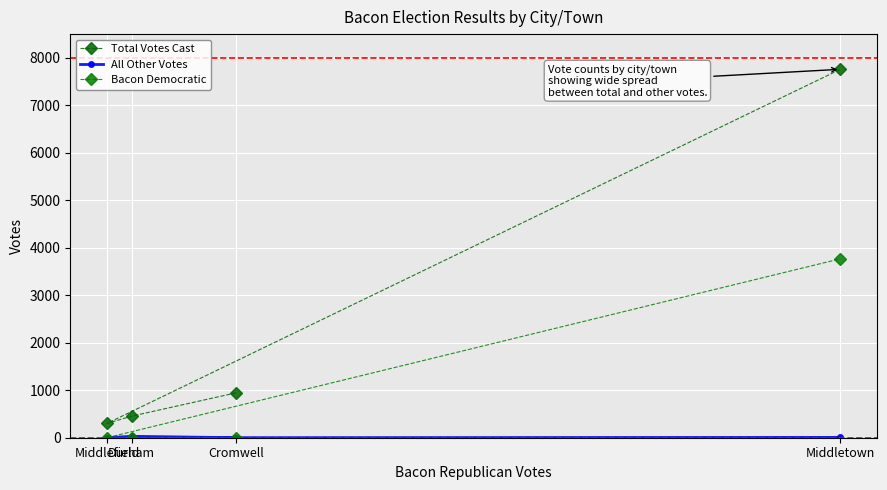

List the series in order of their overall mean, highest first.

Total Votes Cast, Bacon Democratic, All Other Votes